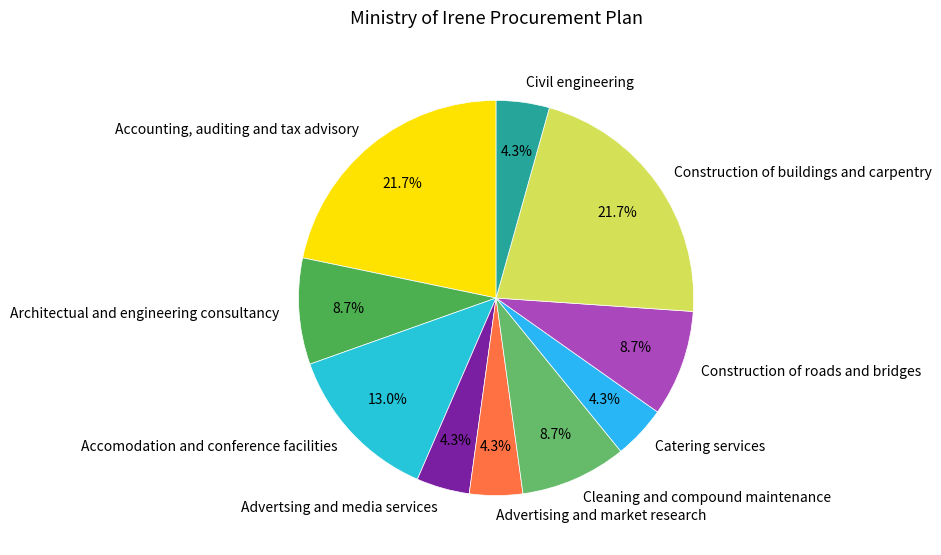

What is the ratio of the value at Accomodation and conference facilities to the value at Accounting, auditing and tax advisory?

0.6